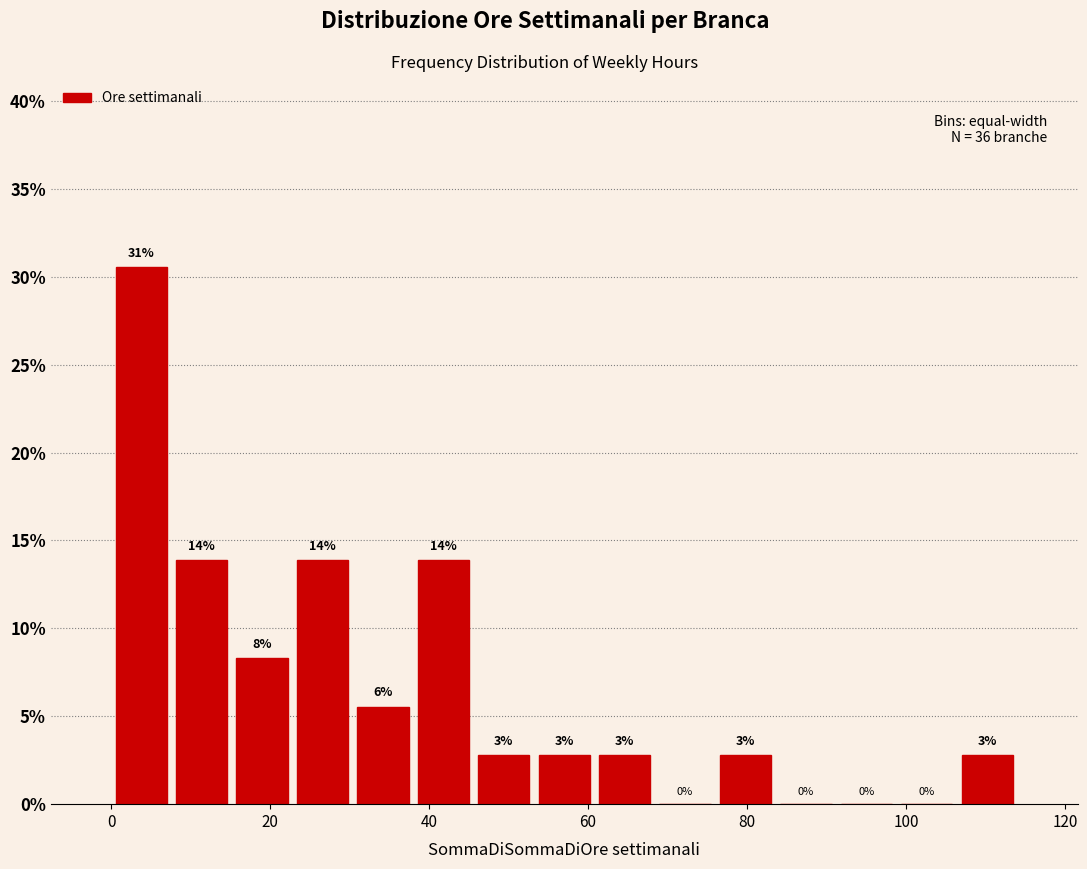

Read against the x-axis, roughly where is the centre of the tallest bar?

4